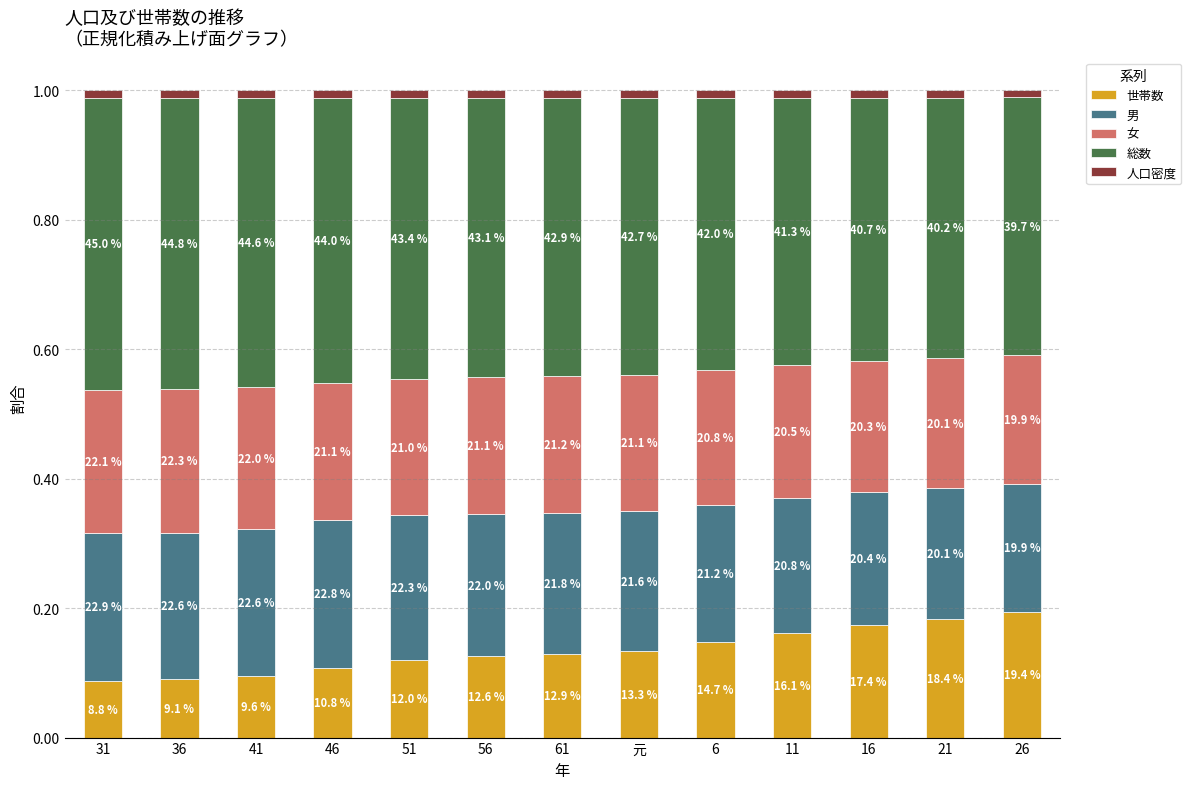

What are all the series names shown in the legend?

世帯数, 男, 女, 総数, 人口密度